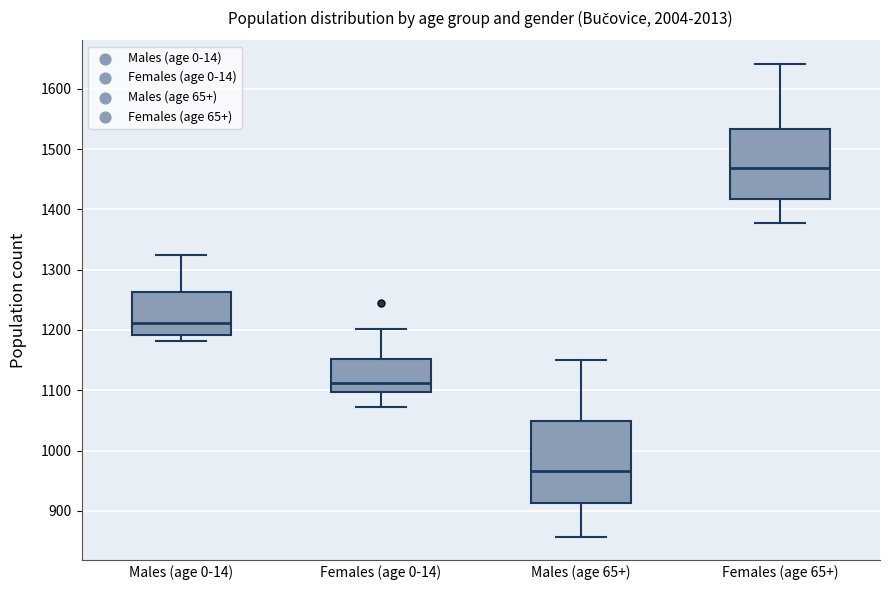

Reading left to right, read every box against the y-axis: the position of its median line, the range the box covers, and the ends of its whiskers. The values are not printed on the chart, so give them approximately, as read against the axis.

Males (age 0-14): median 1210, box 1190 to 1260, whiskers 1180 to 1320
Females (age 0-14): median 1110, box 1100 to 1150, whiskers 1070 to 1200
Males (age 65+): median 970, box 910 to 1050, whiskers 860 to 1150
Females (age 65+): median 1470, box 1420 to 1530, whiskers 1380 to 1640